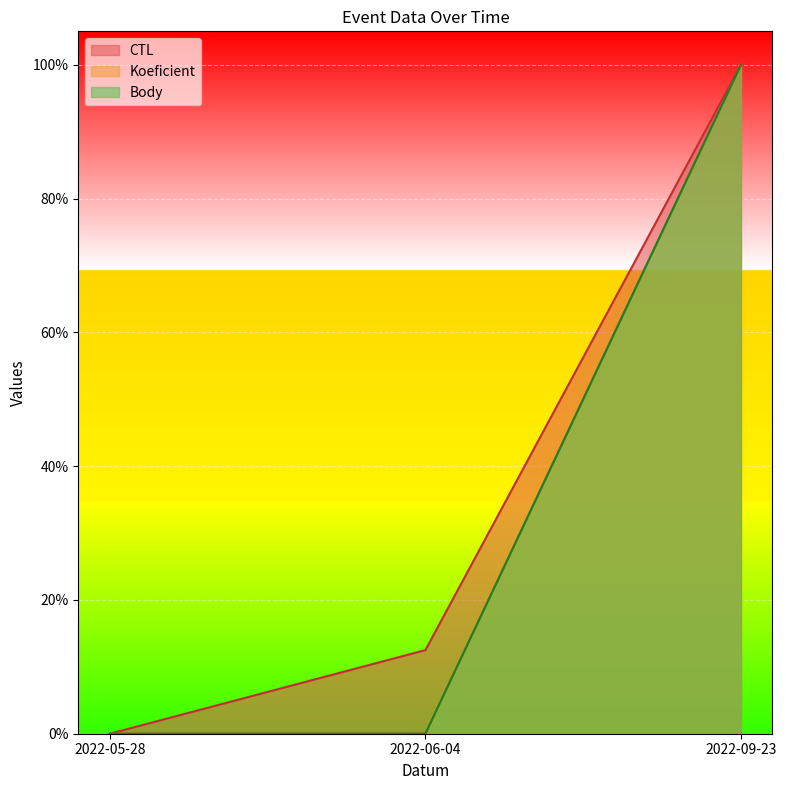

Reading left to right, transcribe all the data shown in this chart.

CTL: 0.0	0.1	1.0
Koeficient: 0.0	0.0	1.0
Body: 0.0	0.0	1.0